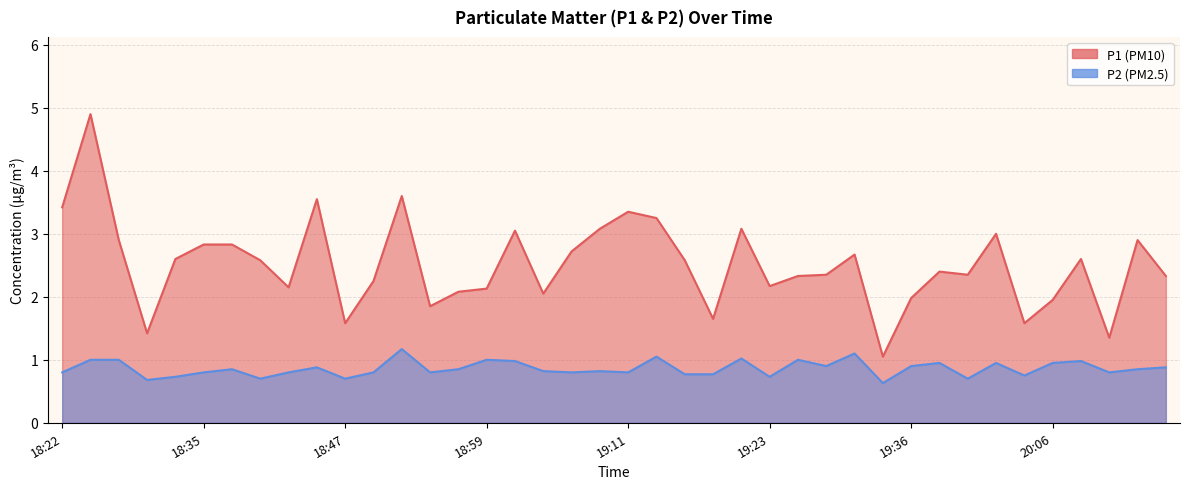

How many lines are shown in the chart?

2